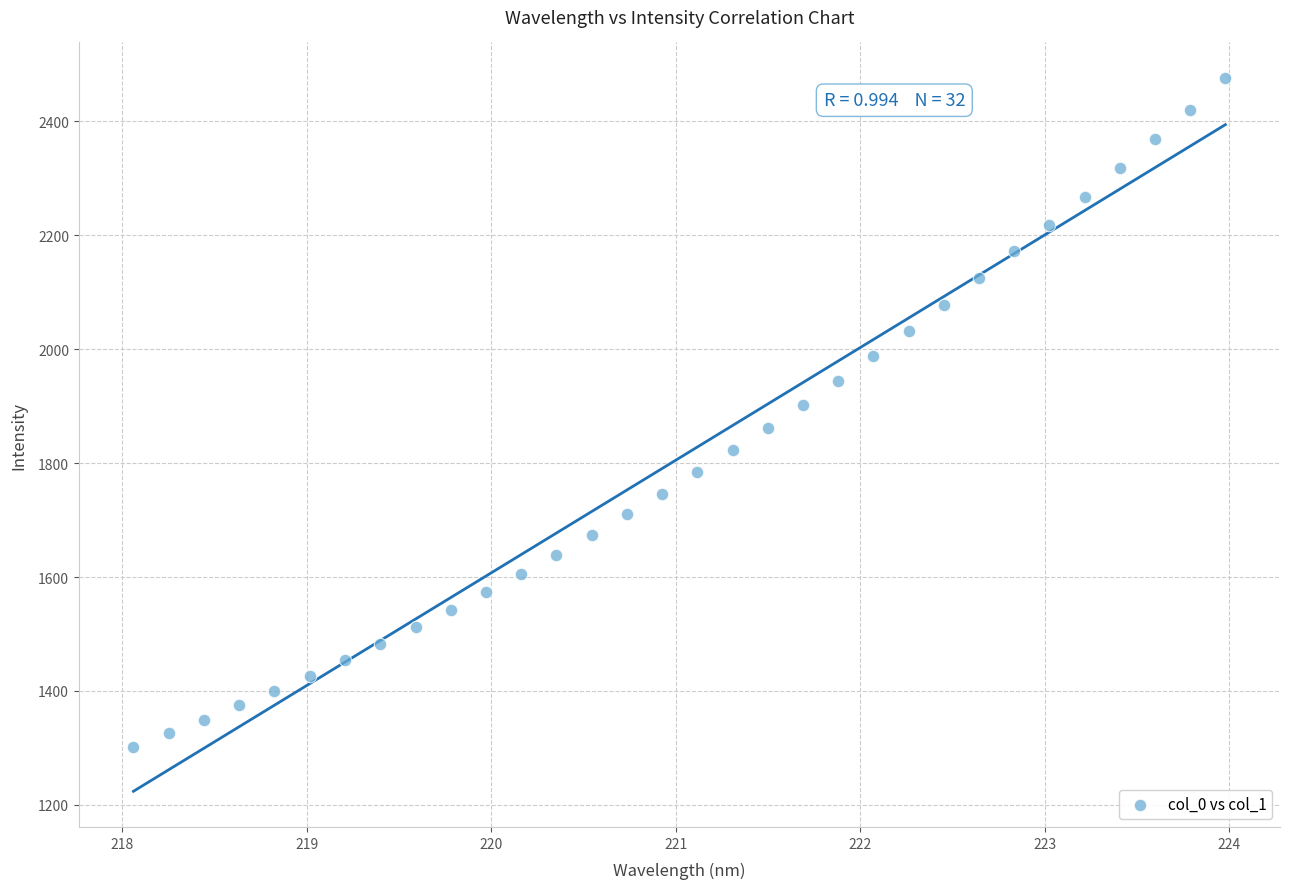

What is the range of X values (max minus min)?

5.9